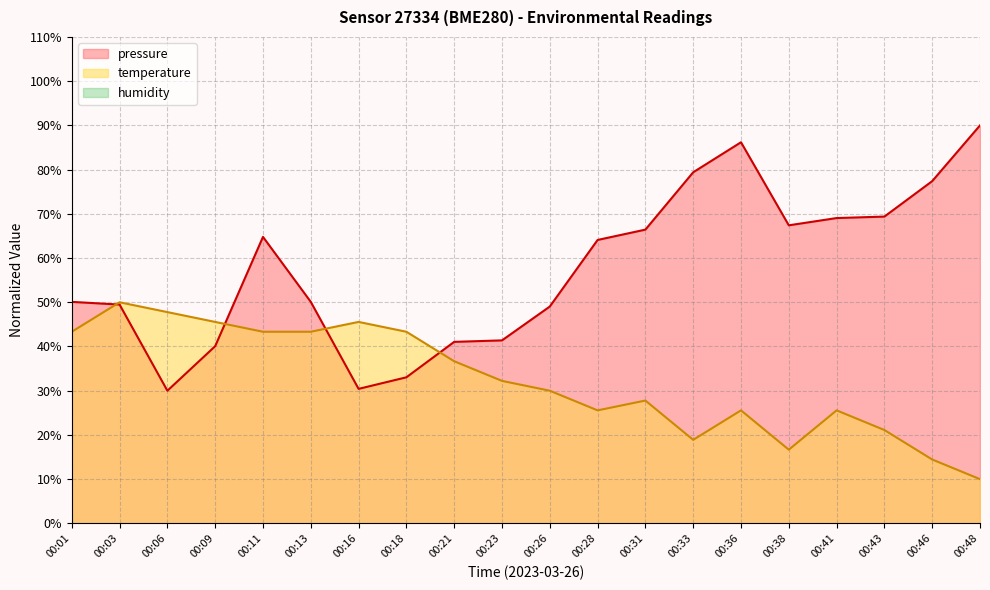

How many interior local peaks does the temperature series have?

5